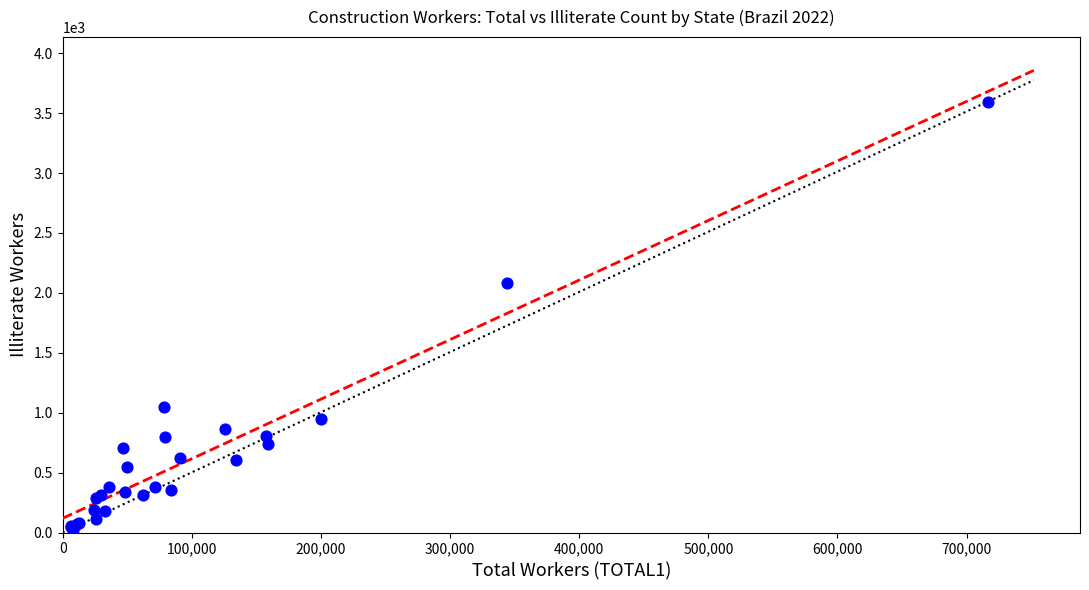

What Y value in the scatter plot is closest to 1810?

2081